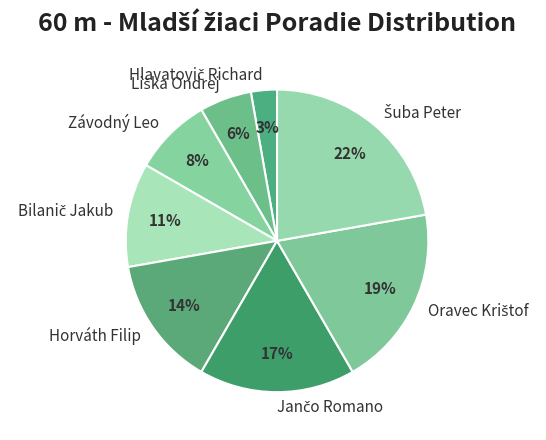

To the nearest percent, what is the combined percentage of Horváth Filip and Závodný Leo?

22%